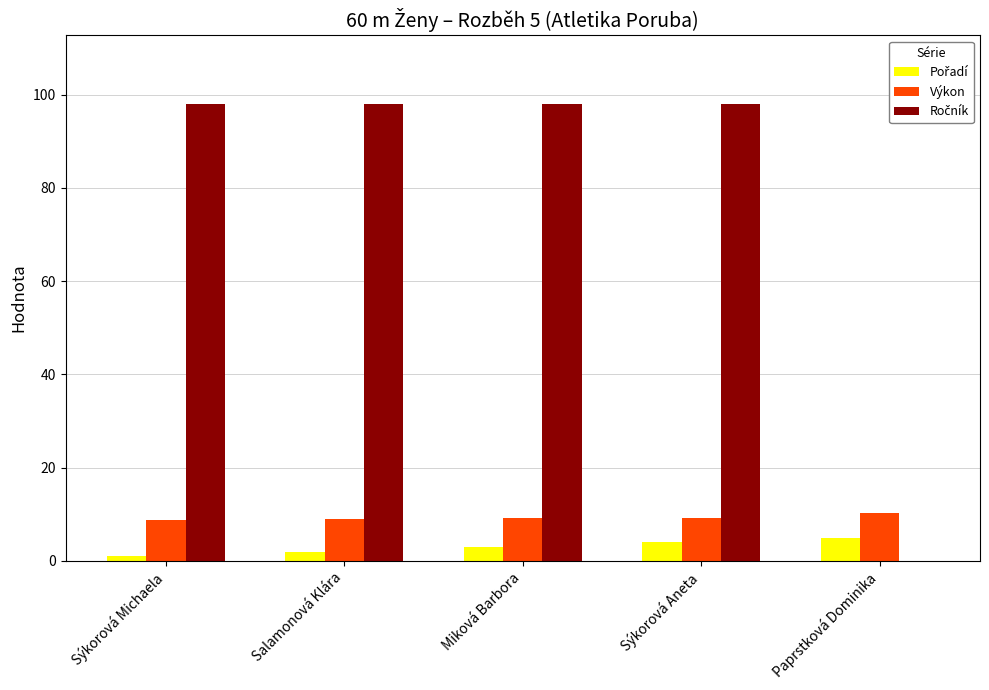

What is the total value across all series at Sýkorová Aneta?

111.3